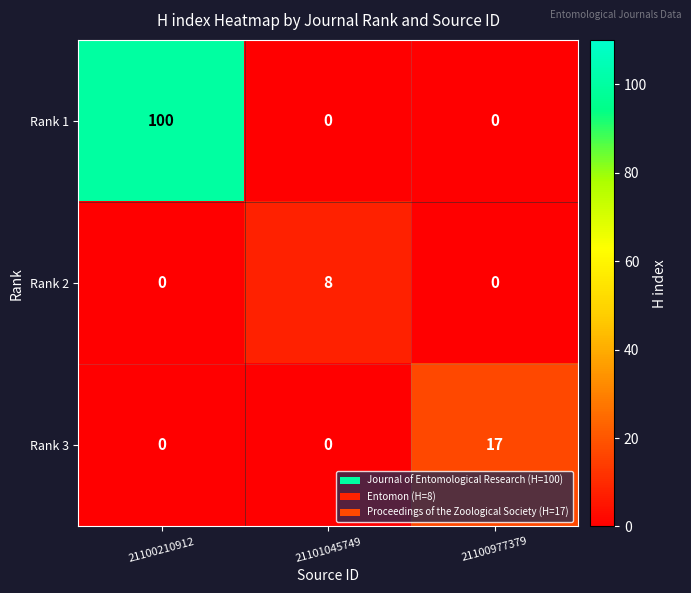

Count the number of data series in this chart.

3